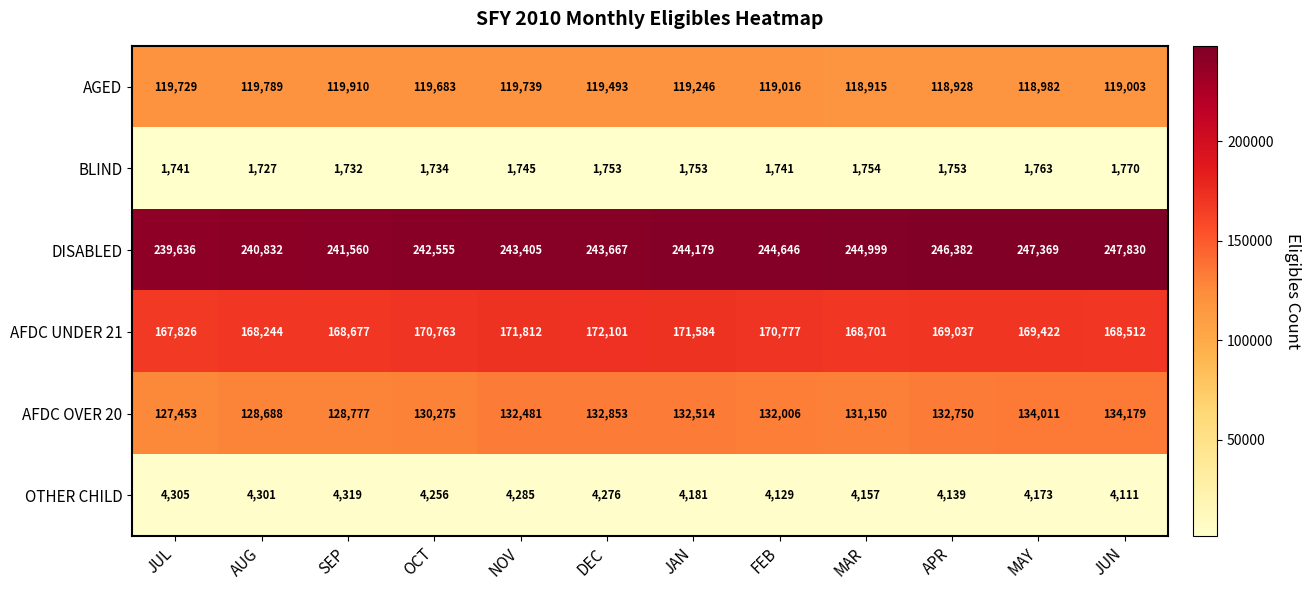

Is the value of AFDC OVER 20 at MAR greater than the value of DISABLED at APR?

No